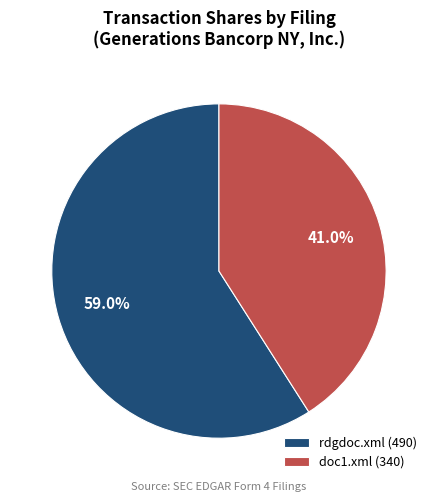

What is the ratio of the value at rdgdoc.xml to the value at doc1.xml?

1.4